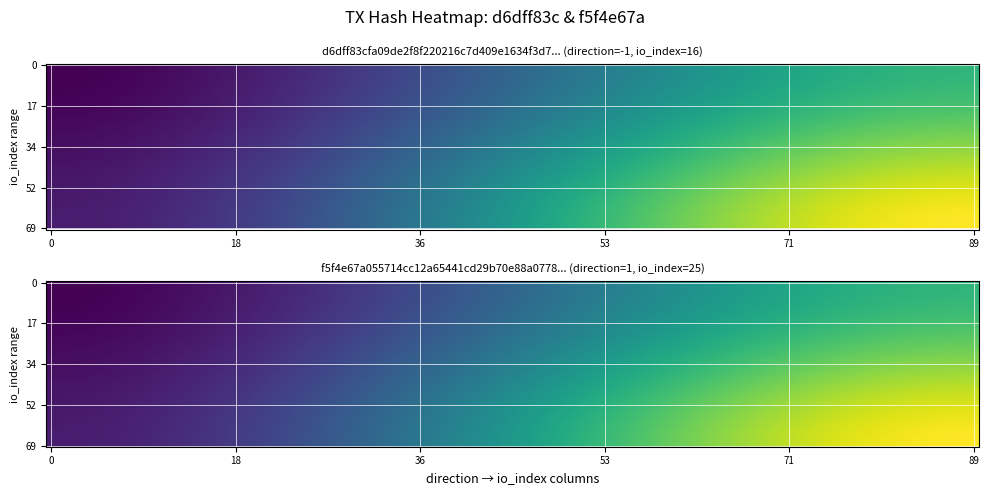

What is the difference between the maximum and minimum values in the f5f4e67a055714cc12a65441cd29b70e88a0778 series?

24